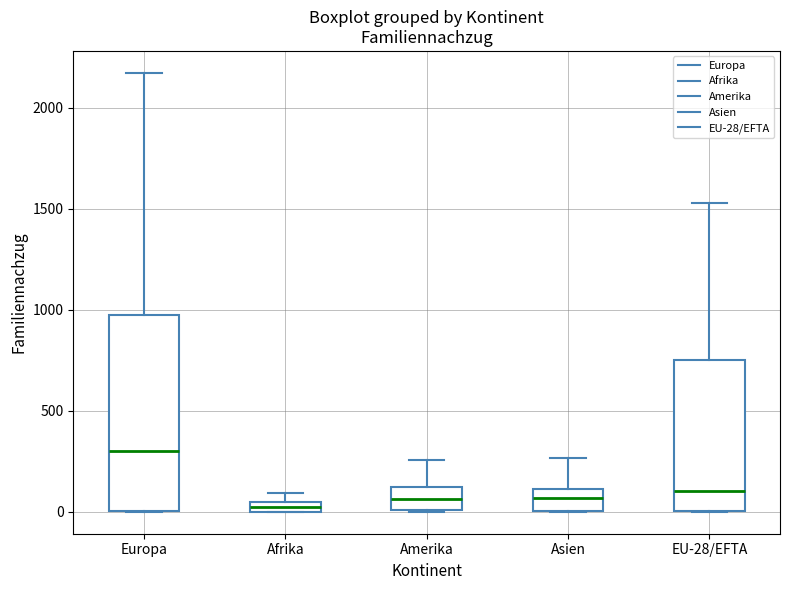

Comparing the boxes themselves (not the whiskers), which one is the tallest?

Europa